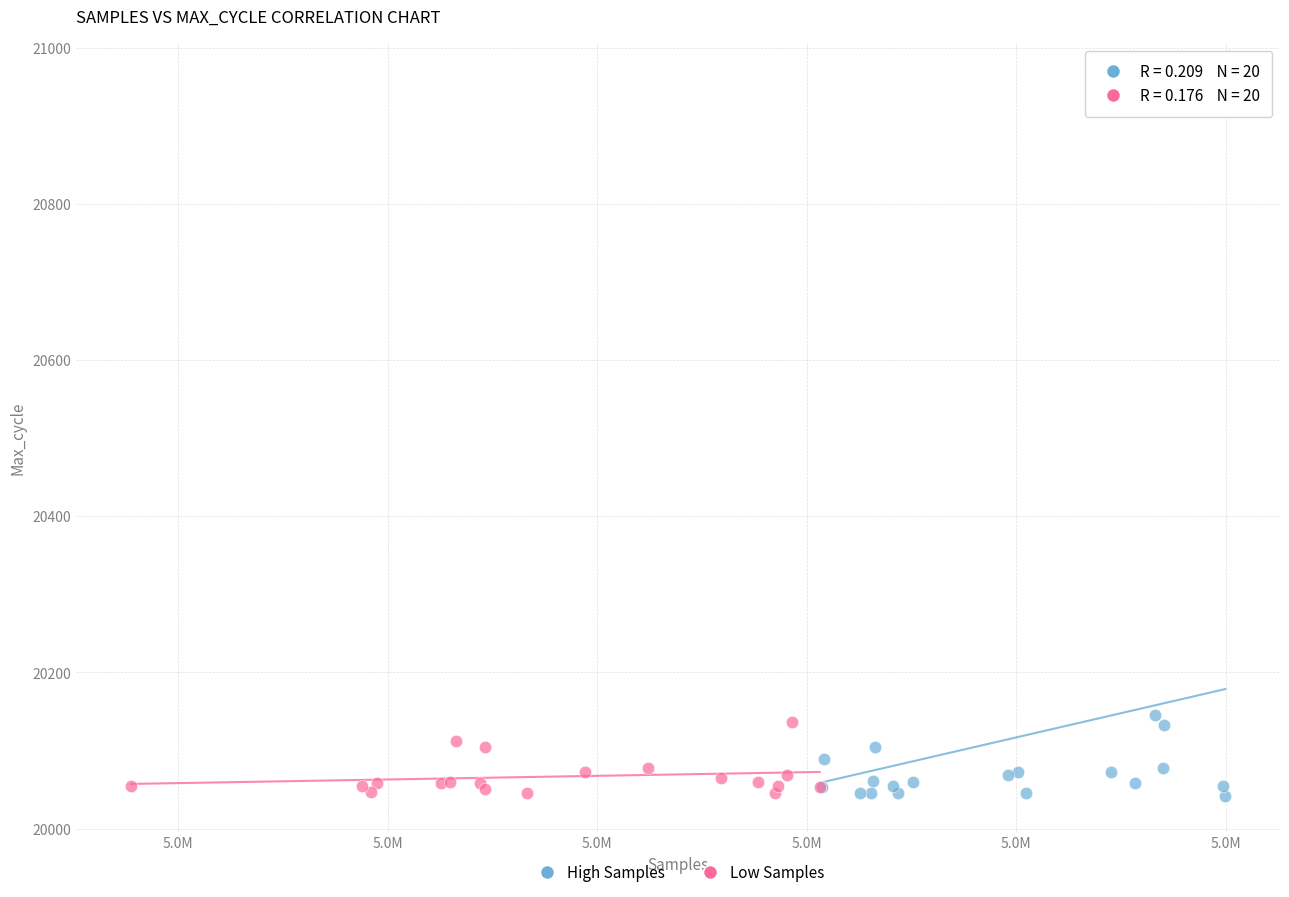

Which series contains the highest Y value?

High Samples